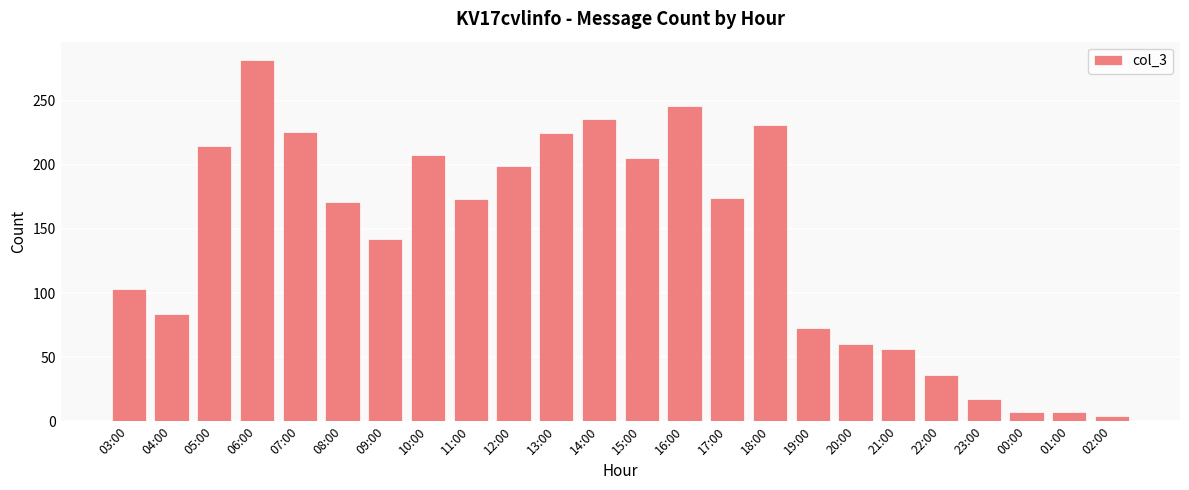

True or false: the data shows 84 at 04:00.

True